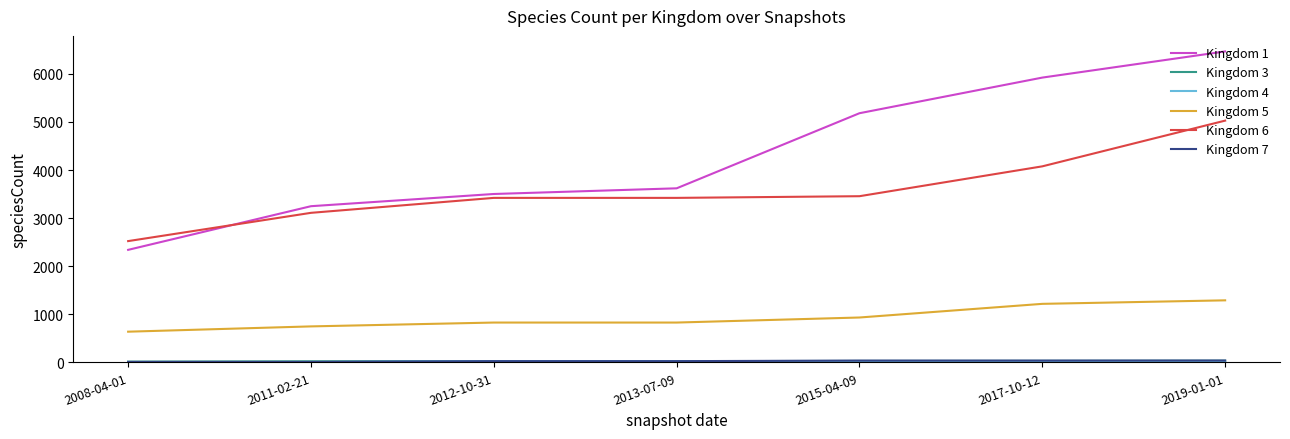

Where do Kingdom 6 and Kingdom 1 first cross each other?

2008-04-01 and 2011-02-21